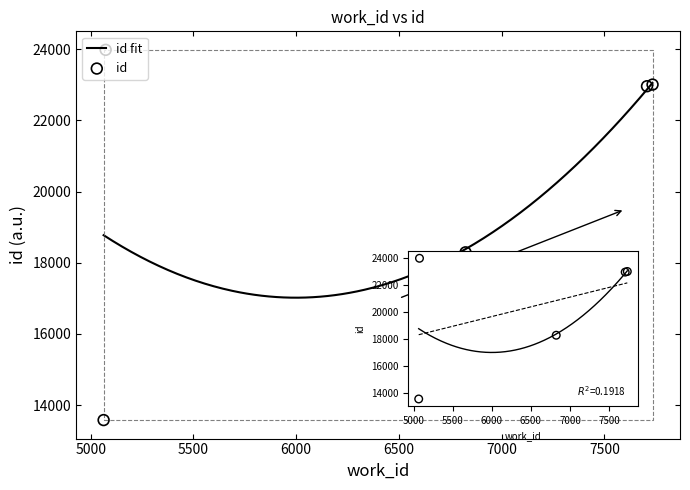

Approximately how many times larger is the value at 7707 compared to 7734?

1.0